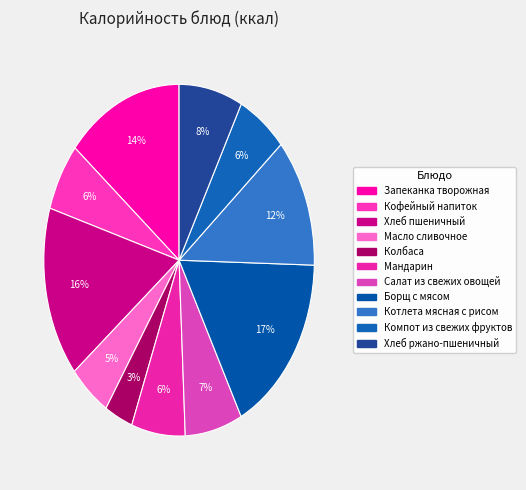

Which slice is the largest?

Борщ с мясом